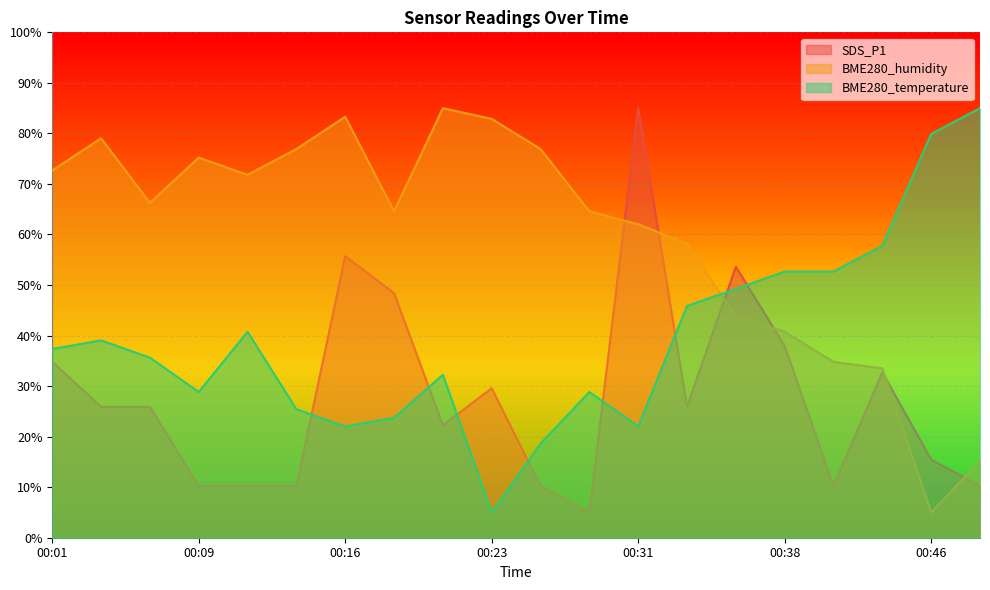

How many lines are shown in the chart?

3